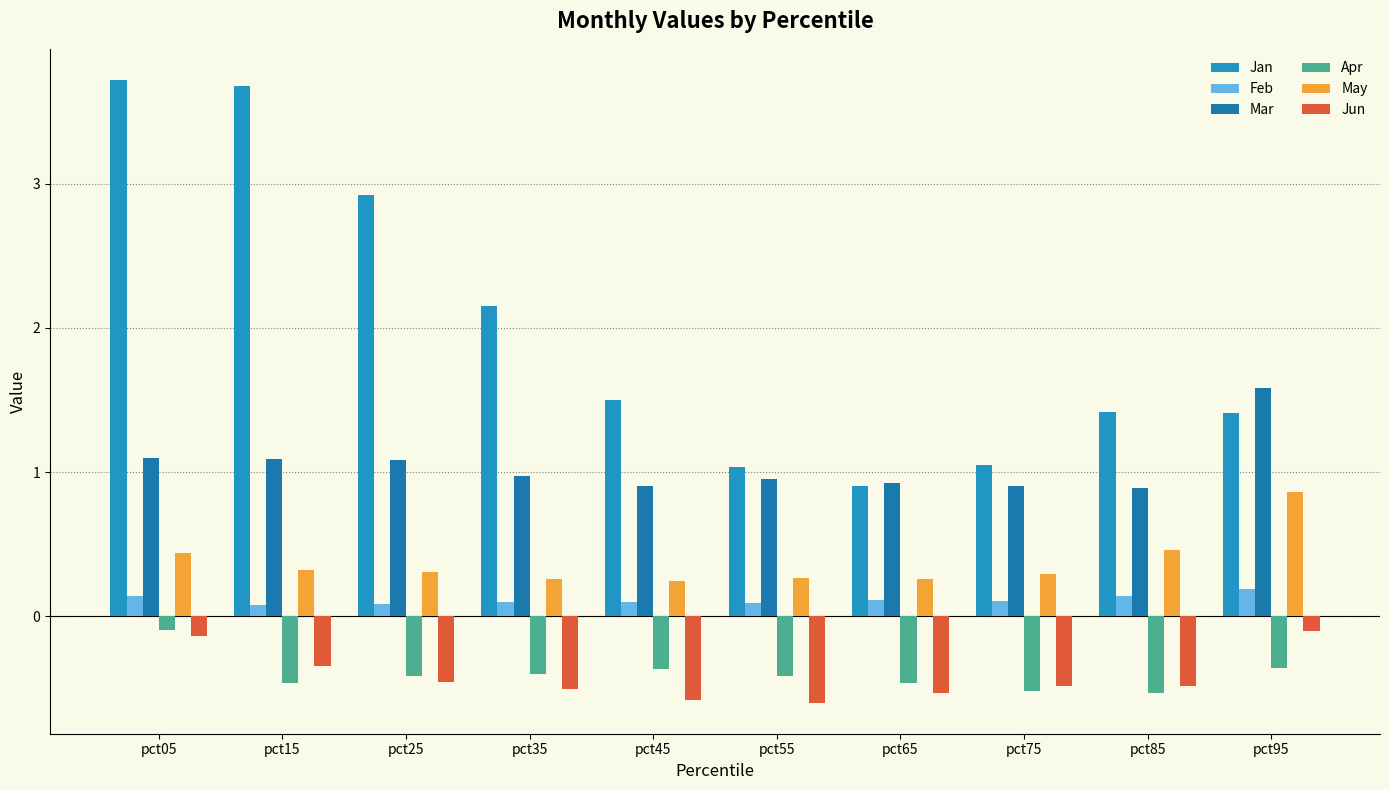

Reading right to left, list all the values displayed in this chart.

Jan: 1.4	1.4	1.0	0.9	1.0	1.5	2.2	2.9	3.7	3.7
Feb: 0.2	0.1	0.1	0.1	0.1	0.1	0.1	0.1	0.1	0.1
Mar: 1.6	0.9	0.9	0.9	1.0	0.9	1.0	1.1	1.1	1.1
Apr: -0.4	-0.5	-0.5	-0.5	-0.4	-0.4	-0.4	-0.4	-0.5	-0.1
May: 0.9	0.5	0.3	0.3	0.3	0.2	0.3	0.3	0.3	0.4
Jun: -0.1	-0.5	-0.5	-0.5	-0.6	-0.6	-0.5	-0.5	-0.3	-0.1